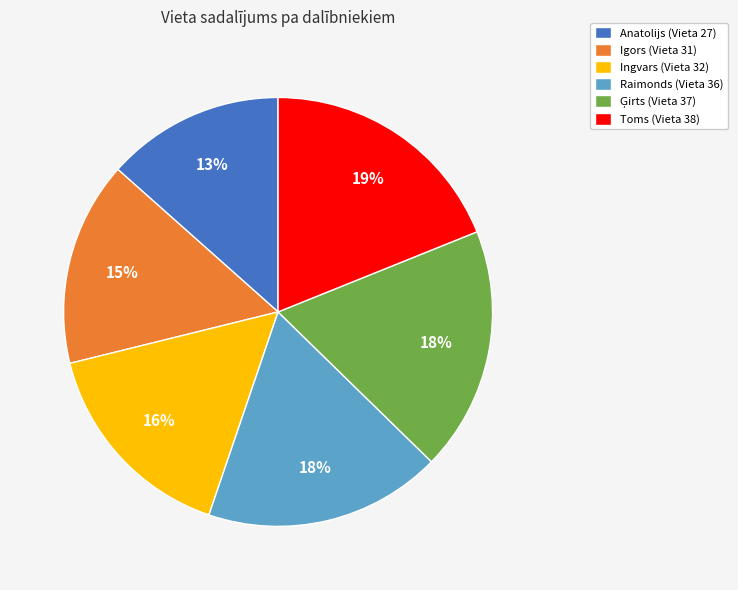

Between Toms (Vieta 38) and Igors (Vieta 31), which is larger?

Toms (Vieta 38)